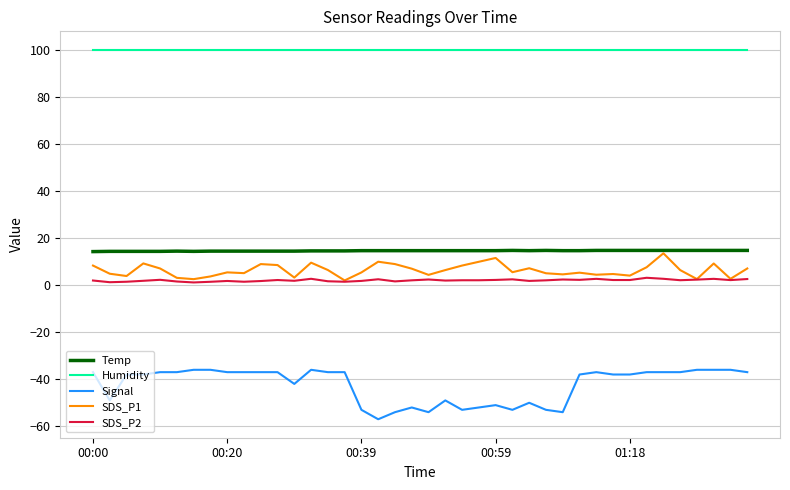

What is the maximum value shown in the chart?

99.9